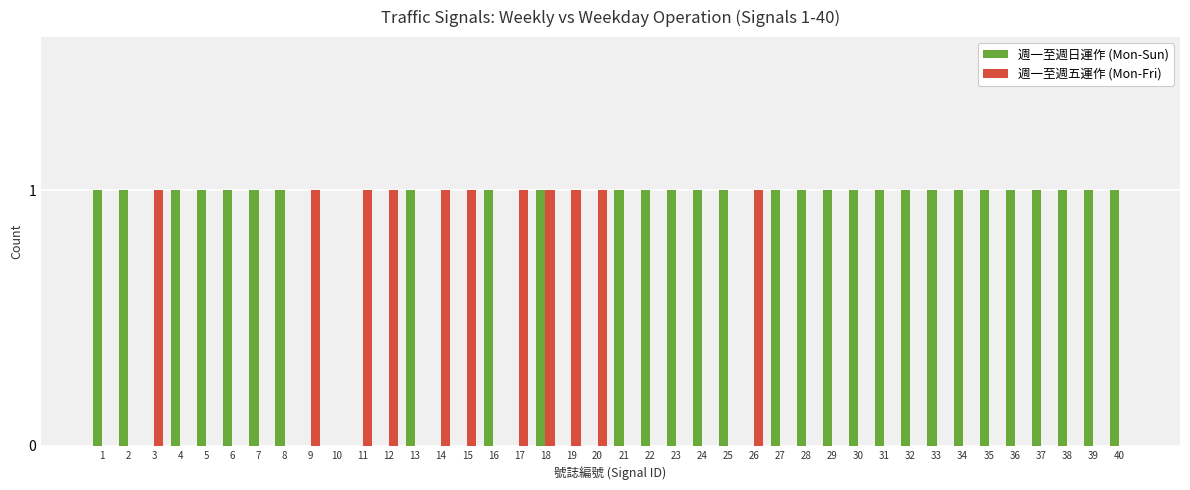

How many categories are shown in the chart?

40